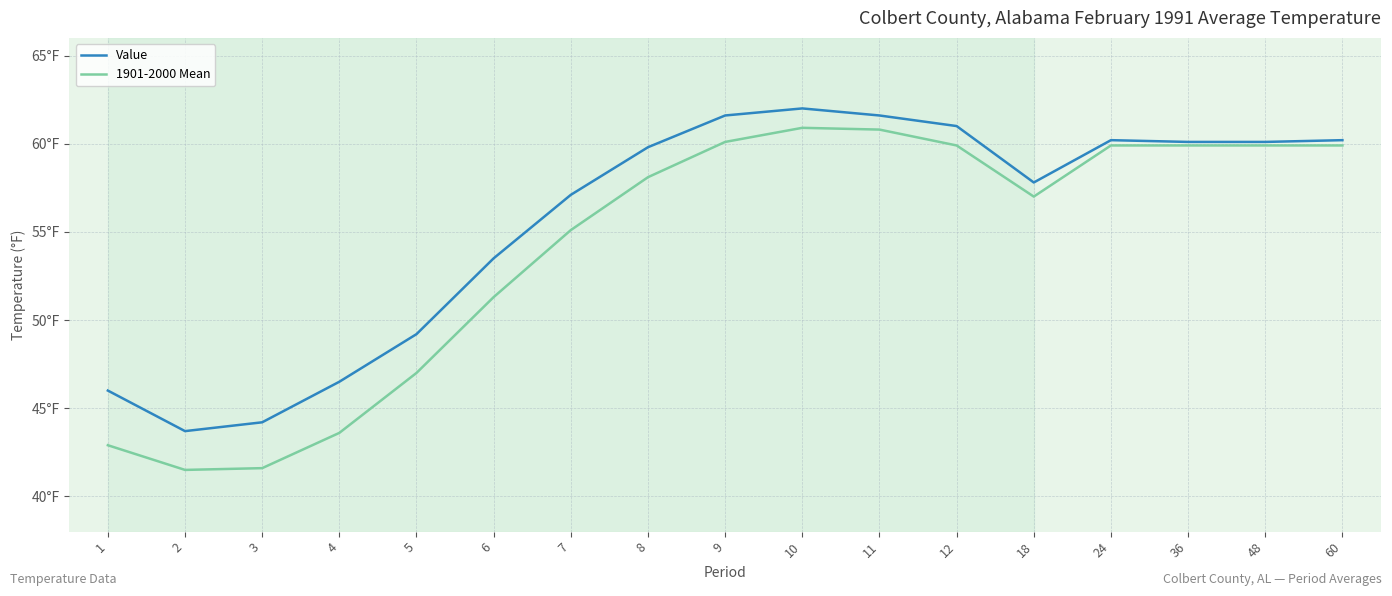

What is the value of the Value point at the 1st from the left?

46.0